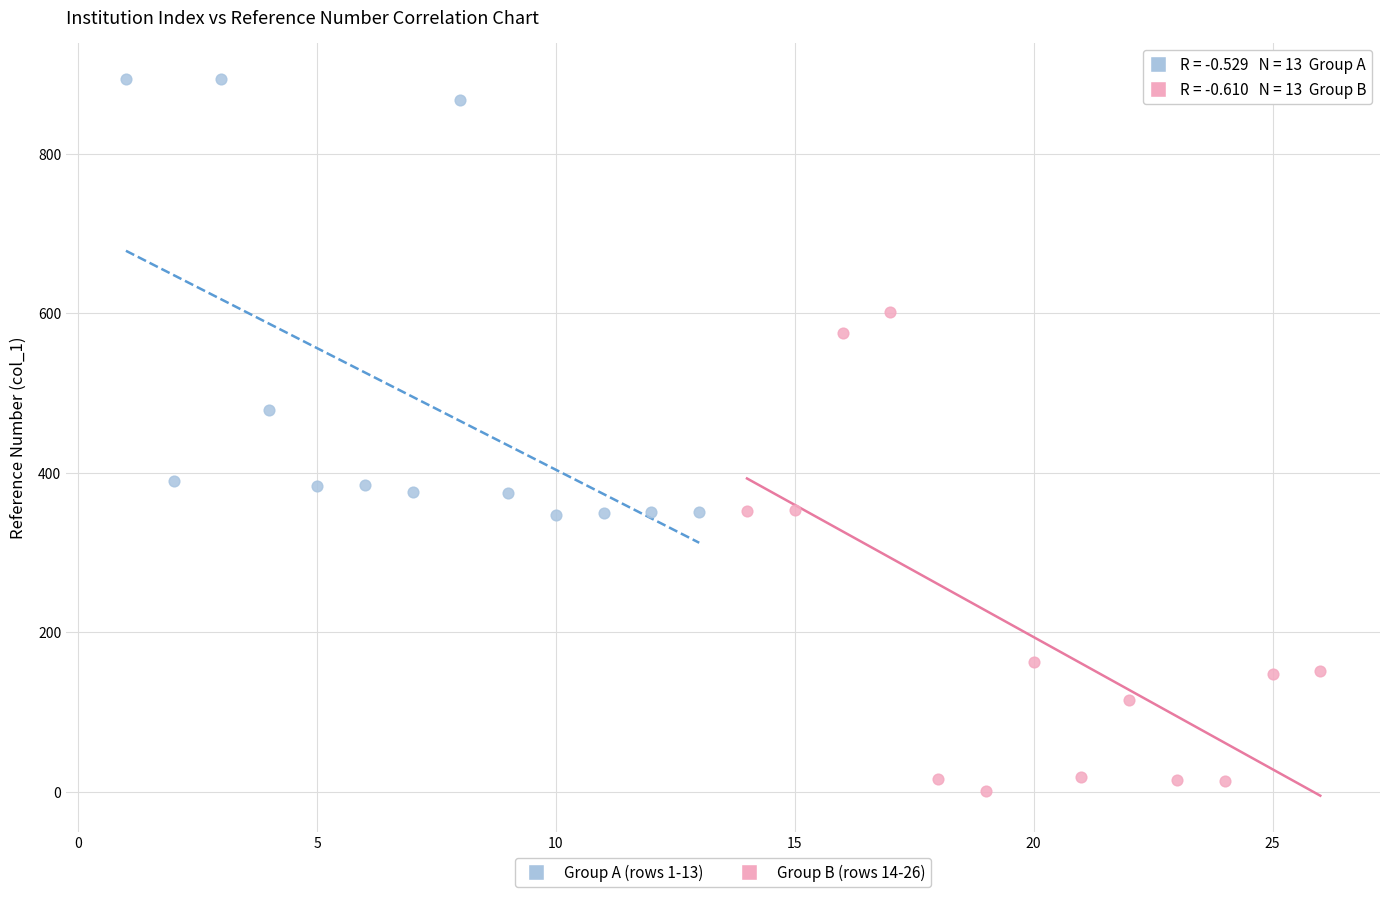

What are all the series names shown in the legend?

Group A (rows 1-13), Group B (rows 14-26)